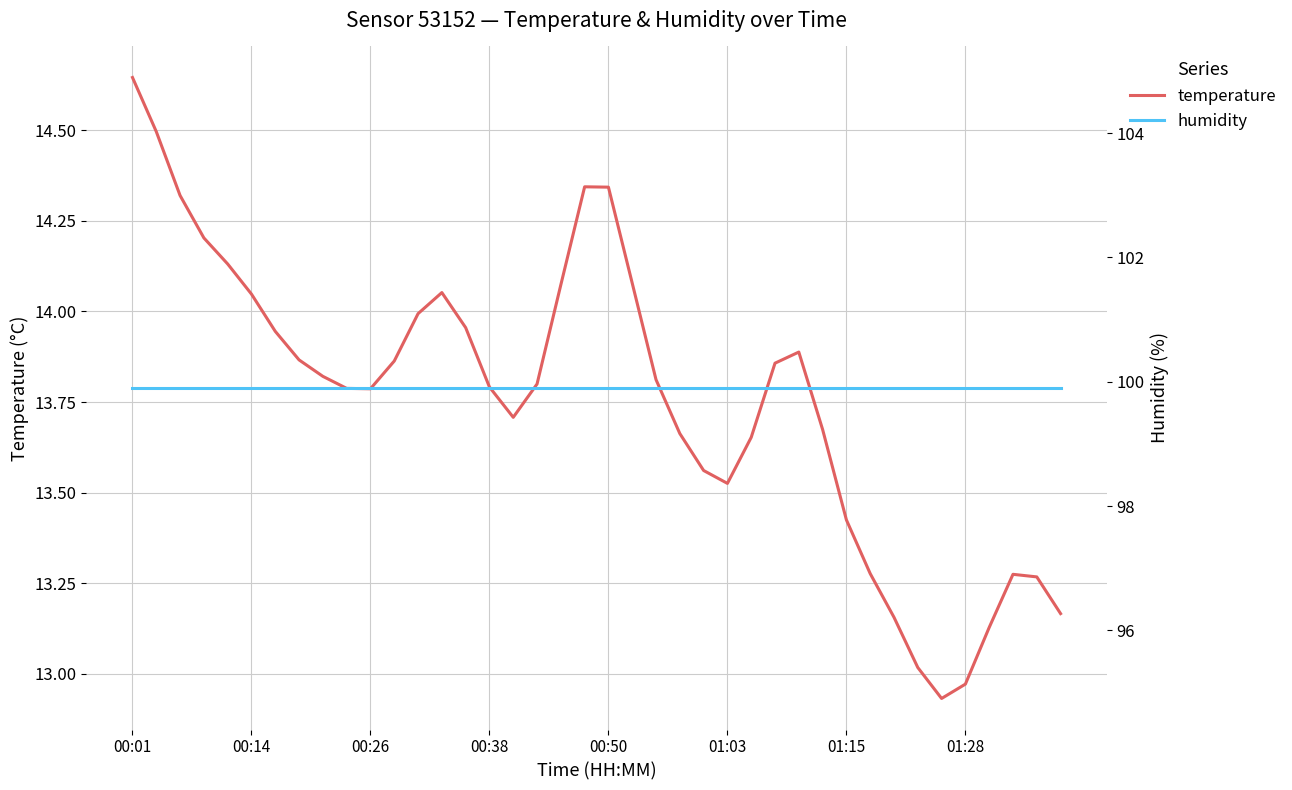

What is the value of the humidity point at the 21st from the left?

99.9